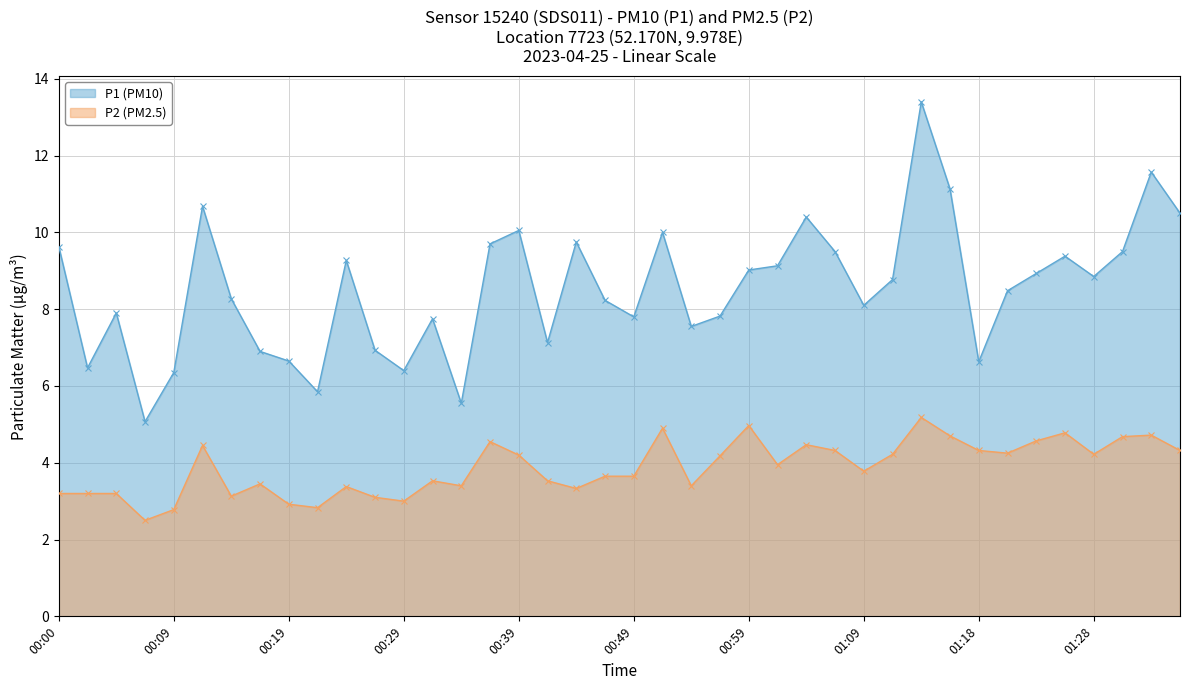

Is the value of P1 at 00:56 greater than the value of P2 at 00:59?

Yes